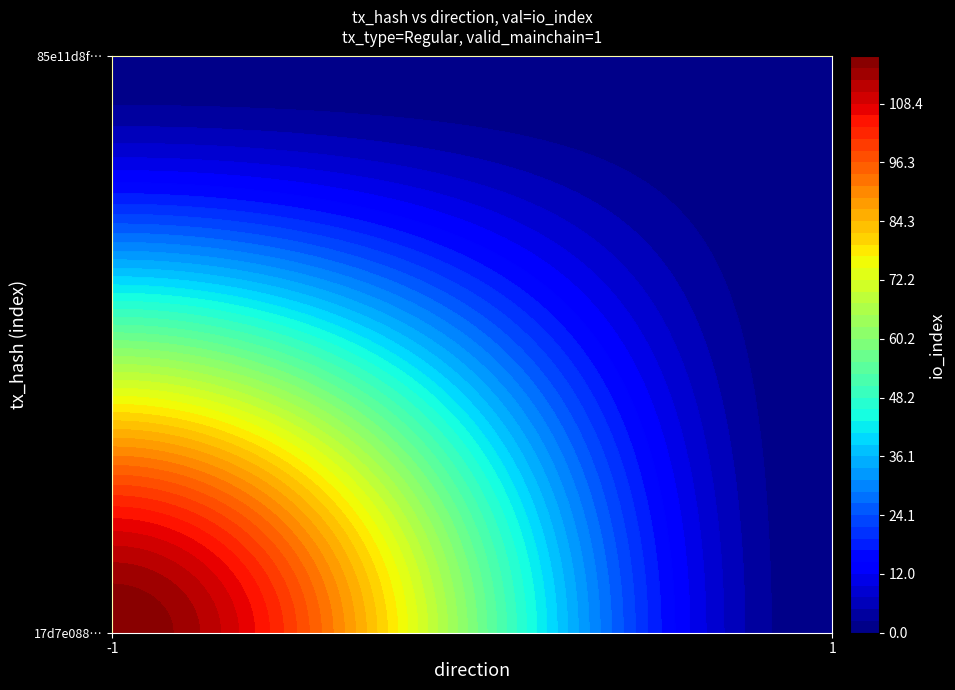

Reading left to right, list all the values displayed in this chart.

17d7e088e2bc0b437fab48e15f9e6d0adc08d69: -1	118
85e11d8f8f009dd4120b3fe6595318d51e3e58d: 1	0